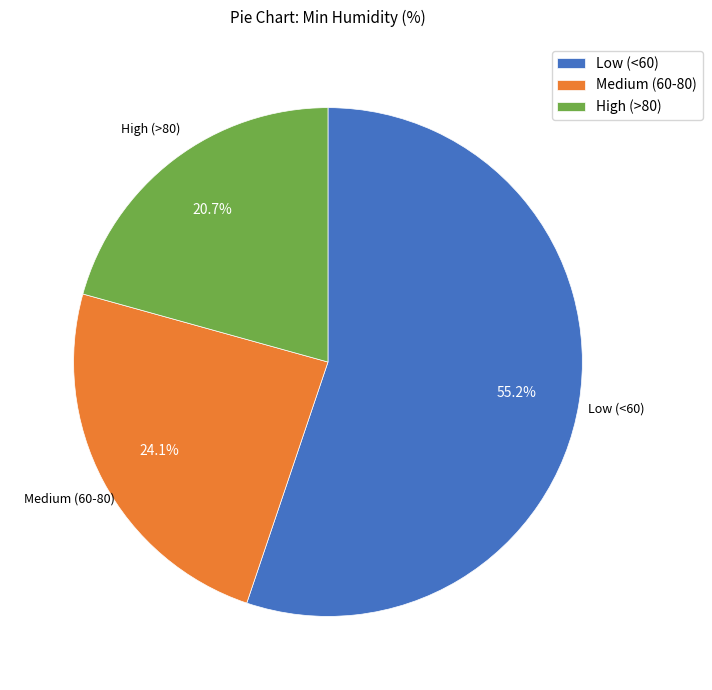

Combined, what portion of the pie is Medium (60-80) and Low (<60)?

79.3%